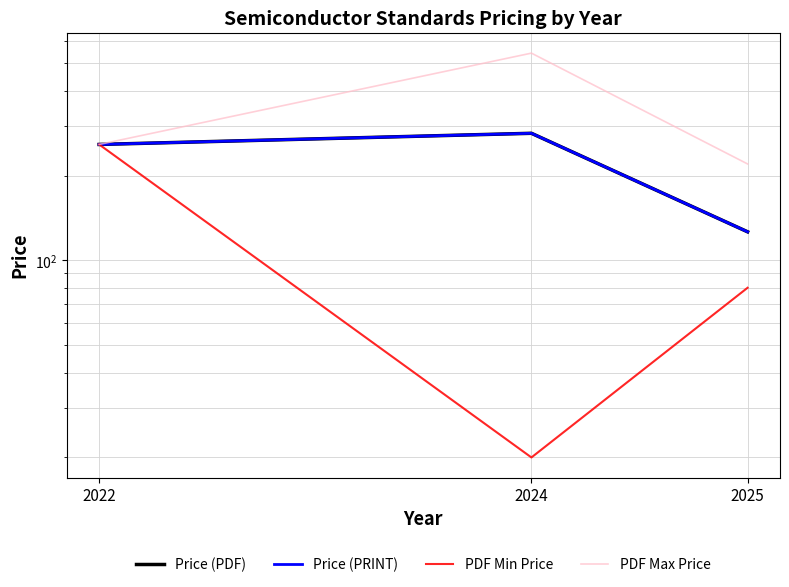

Which series has the largest total across all categories?

PDF Max Price